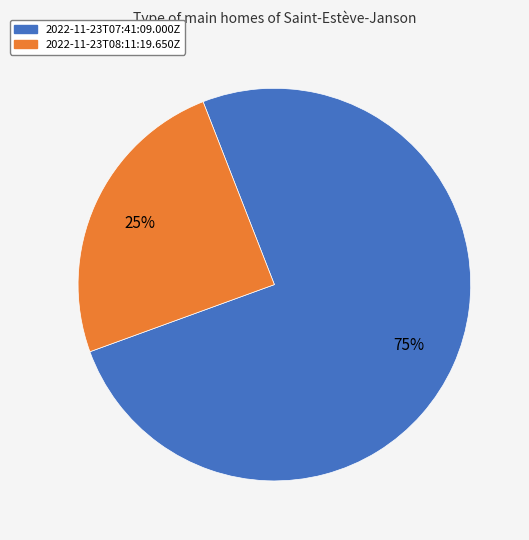

Which slice is the largest?

2022-11-23T07:41:09.000Z